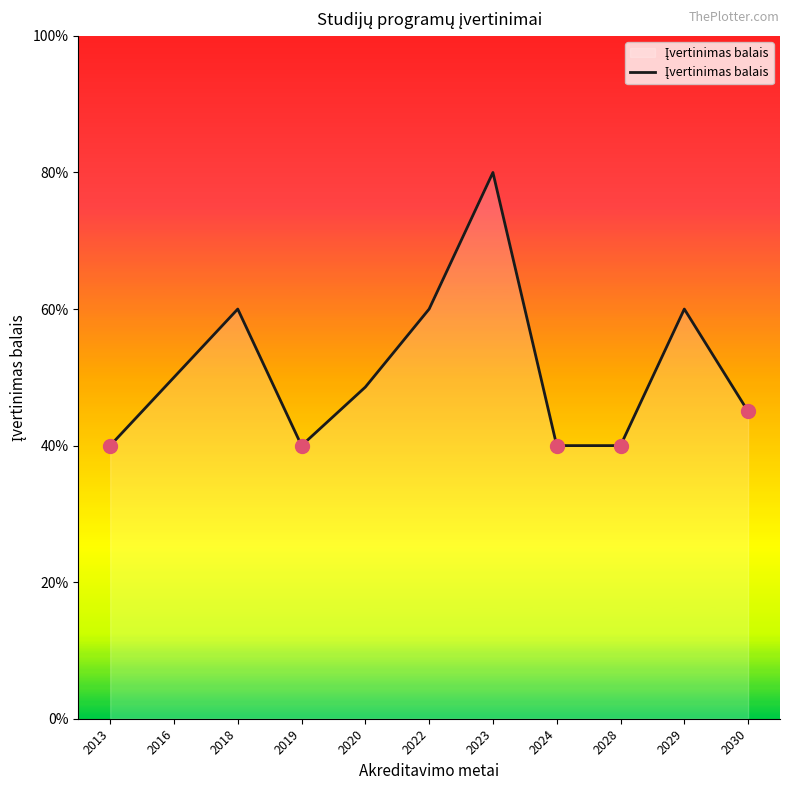

Does the chart display data point markers on the line(s)?

No